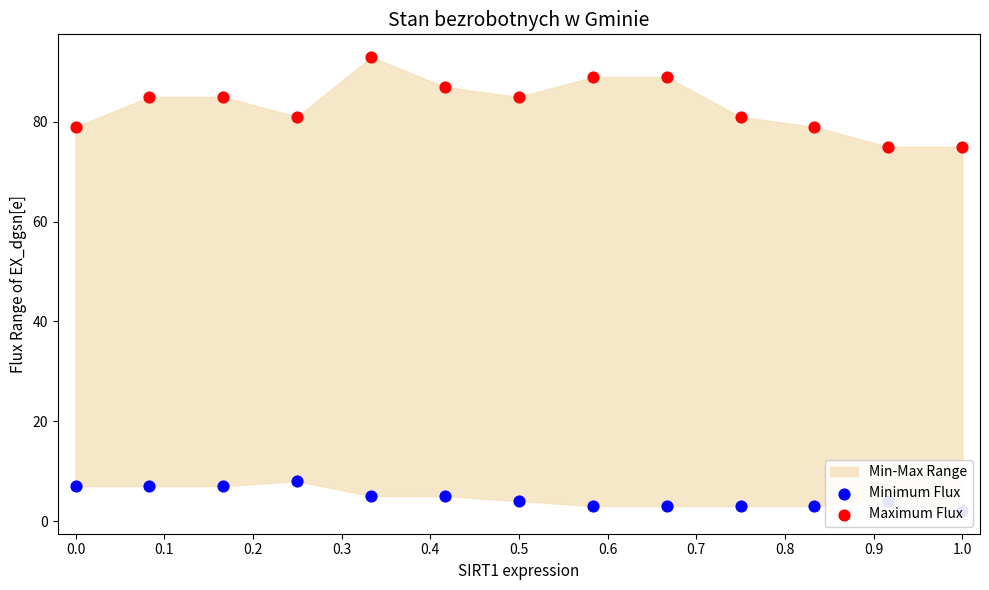

Which series has the largest total across all categories?

Maximum Flux